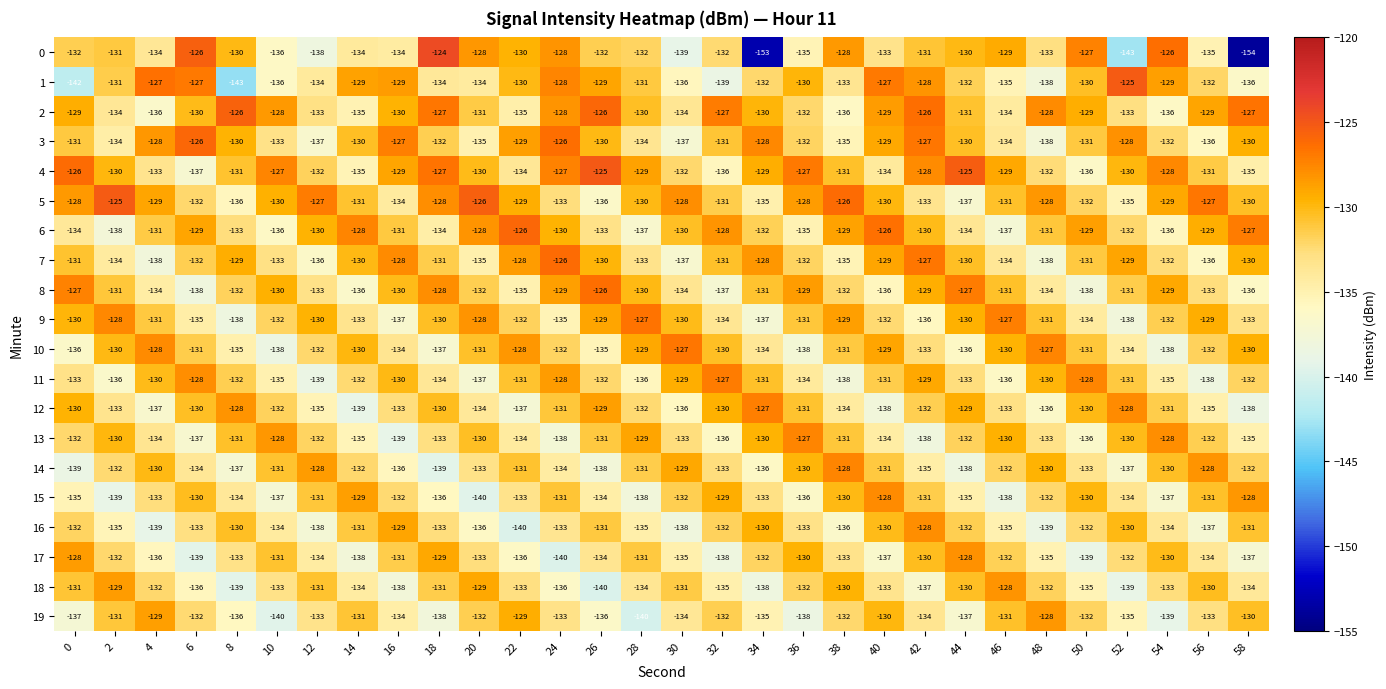

Which label corresponds to the smallest value in the chart?

58